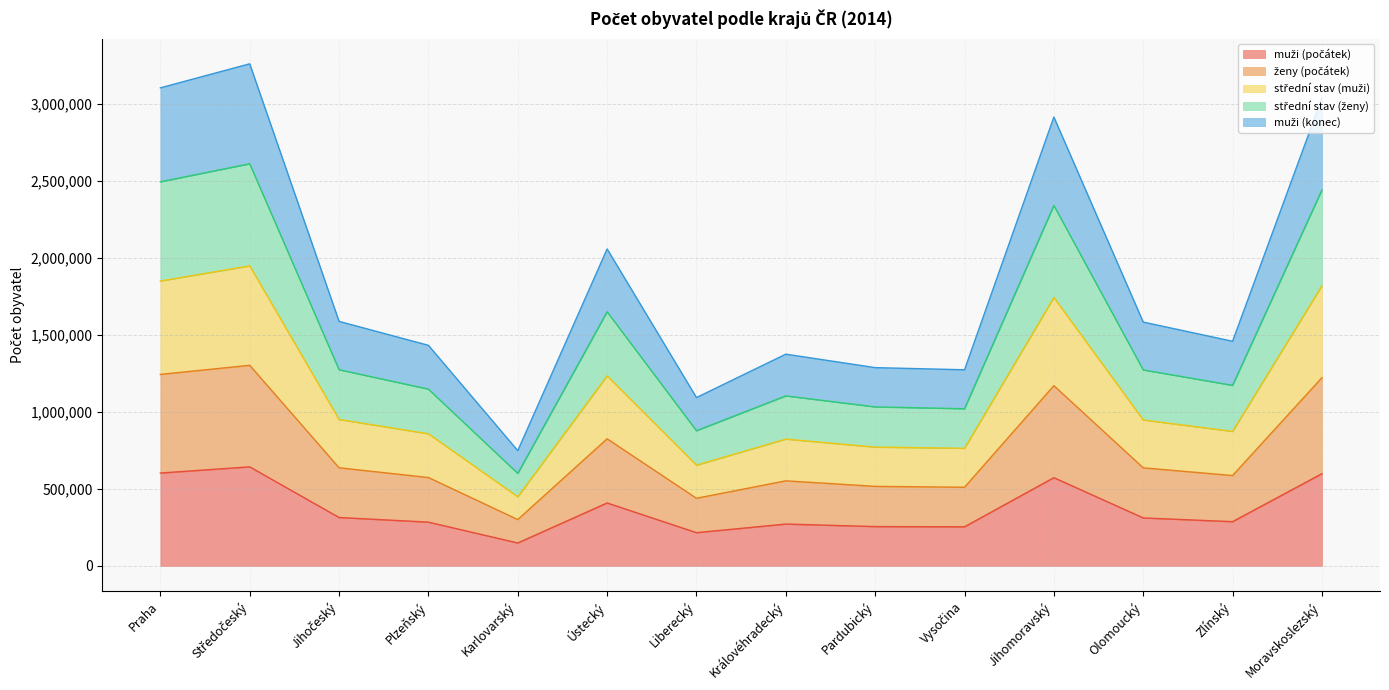

Is it true that muži (konec) equals 2221601 at Plzeňský?

False